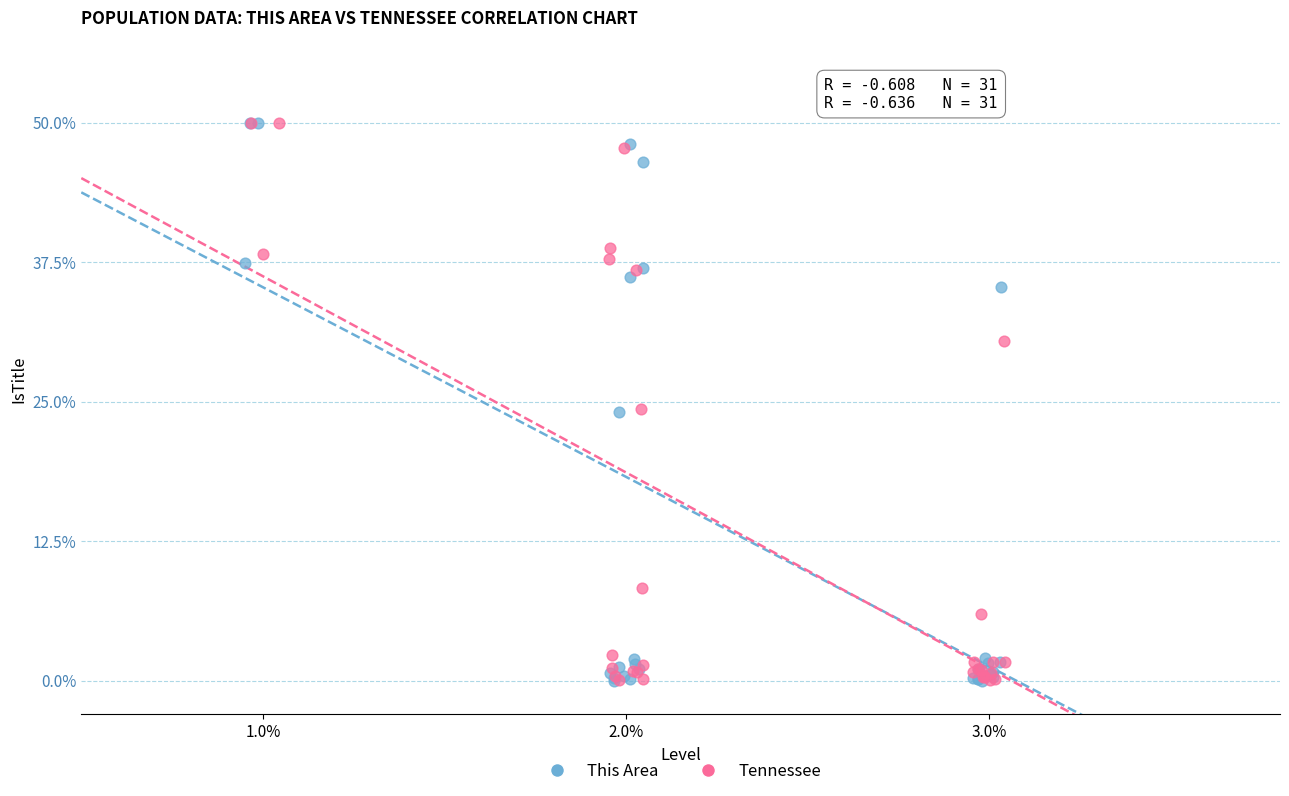

What are all the series names shown in the legend?

This Area, Tennessee